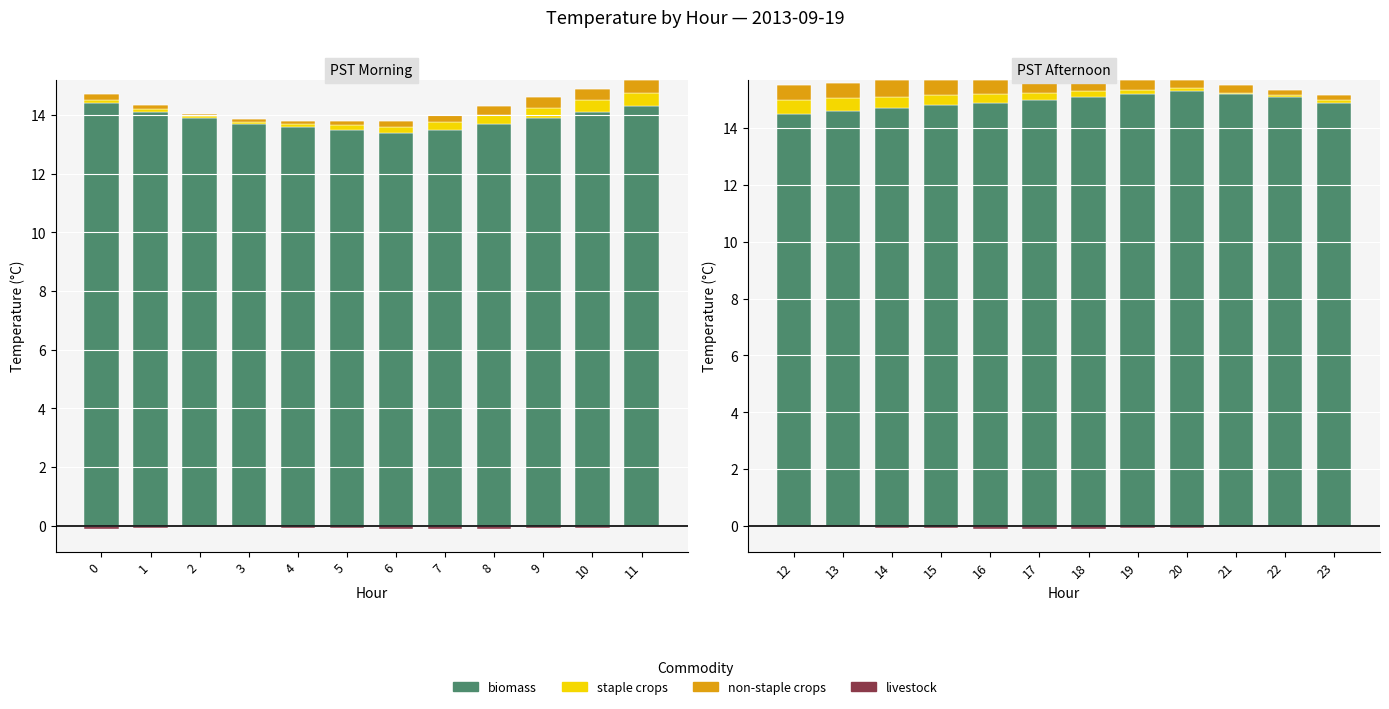

What is the highest value of the biomass series?

15.3